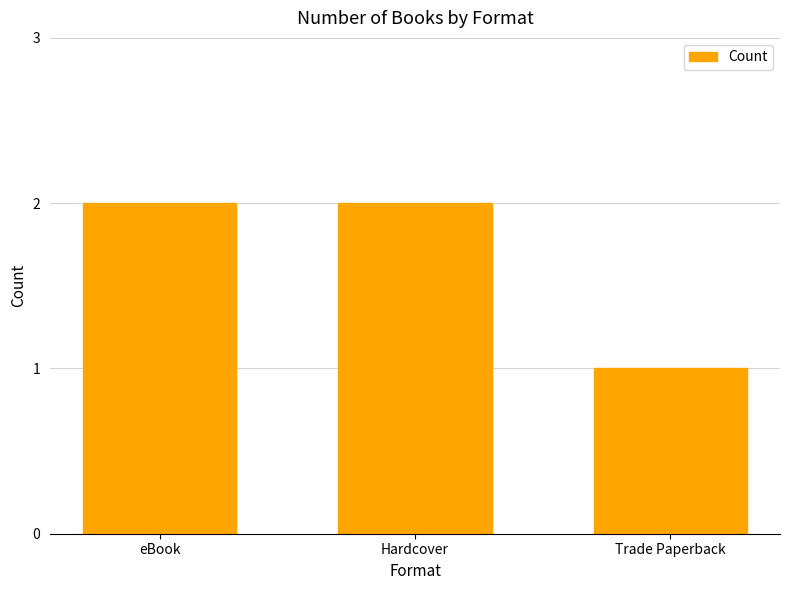

At which category does the chart reach its minimum across all series?

Trade Paperback